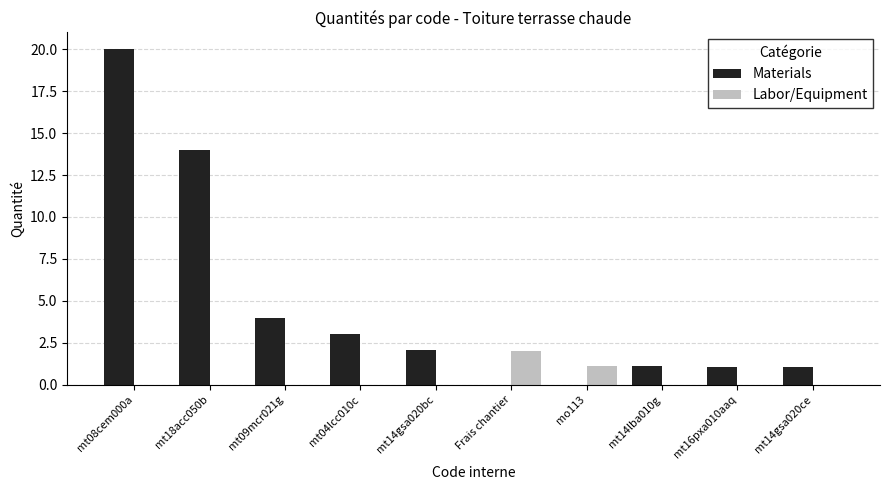

Reading left to right, transcribe all the data shown in this chart.

Materials: 20.0	14.0	4.0	3.0	2.1	0.0	0.0	1.1	1.1	1.1
Labor/Equipment: 0.0	0.0	0.0	0.0	0.0	2.0	1.1	0.0	0.0	0.0